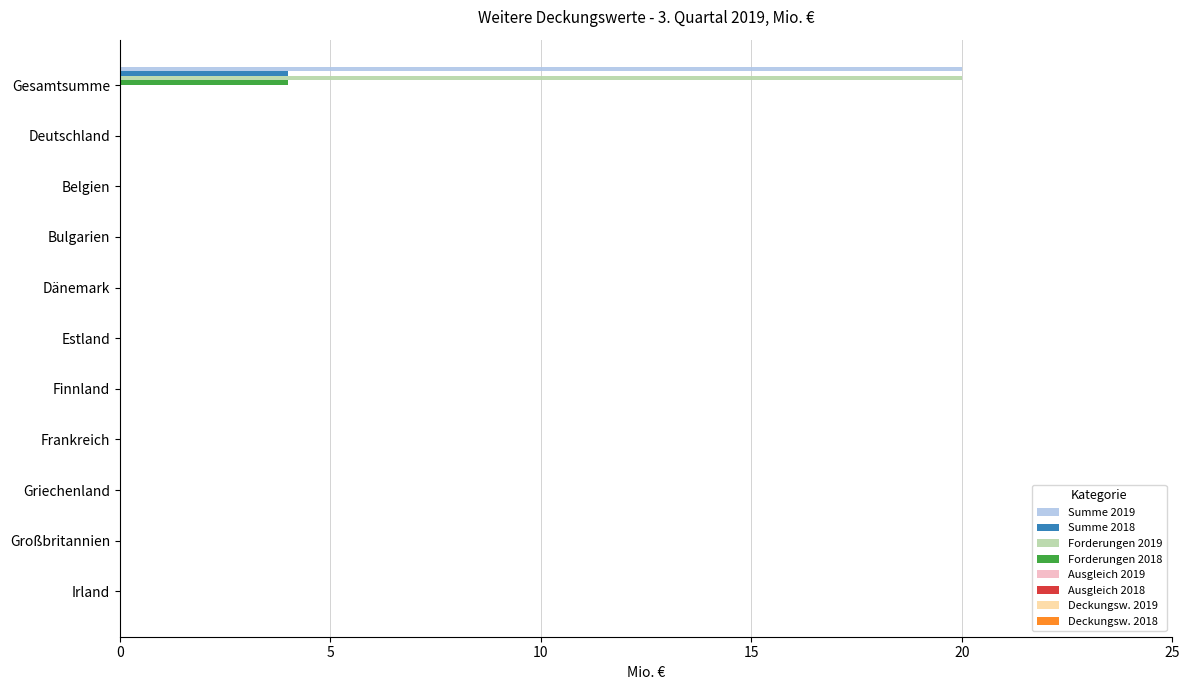

Is the value of Summe 2018 at Finnland greater than the value of Summe 2019 at Gesamtsumme?

No